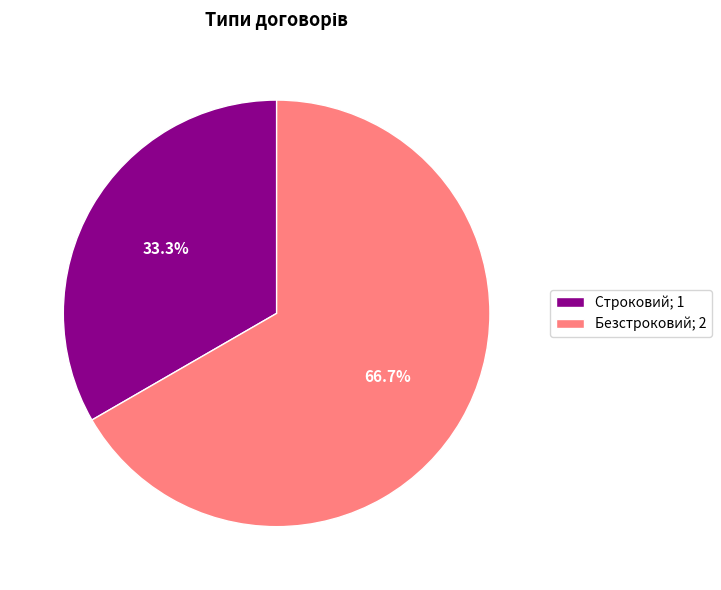

How many segments does this pie chart have?

2